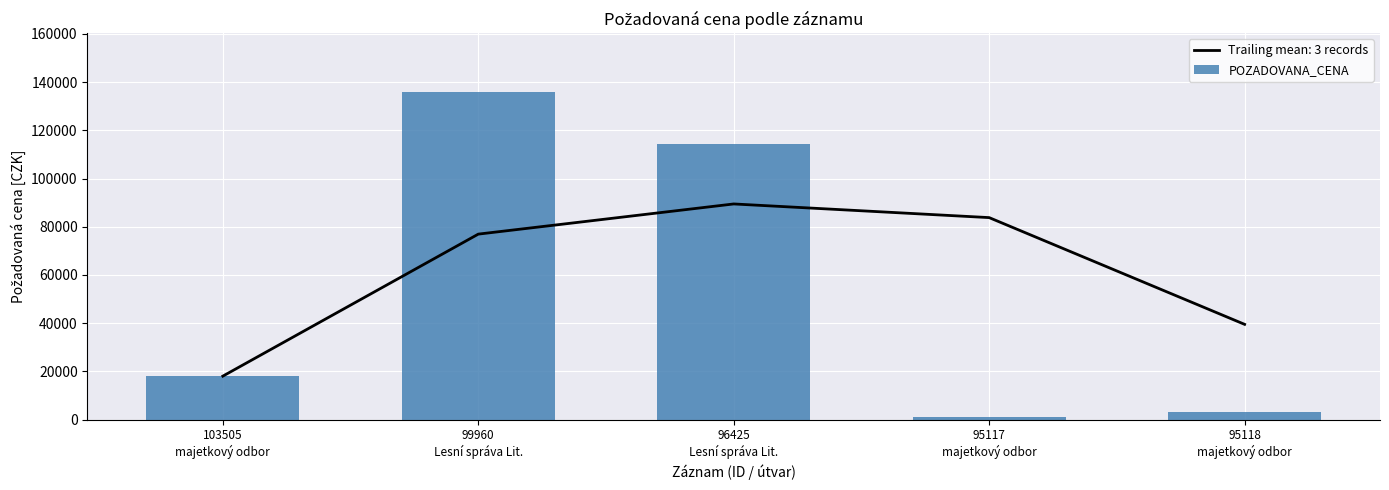

What position from the left is 95118
majetkový odbor?

5